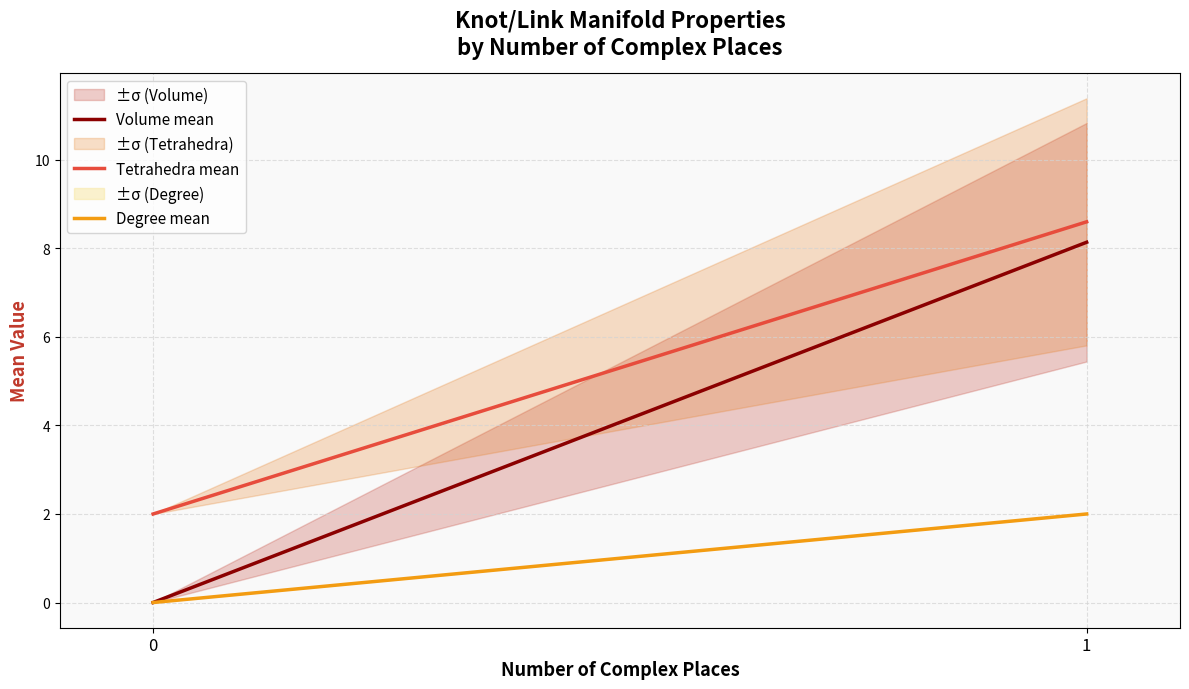

Is the value of Volume mean at 0 greater than the value of Tetrahedra mean at 1?

No